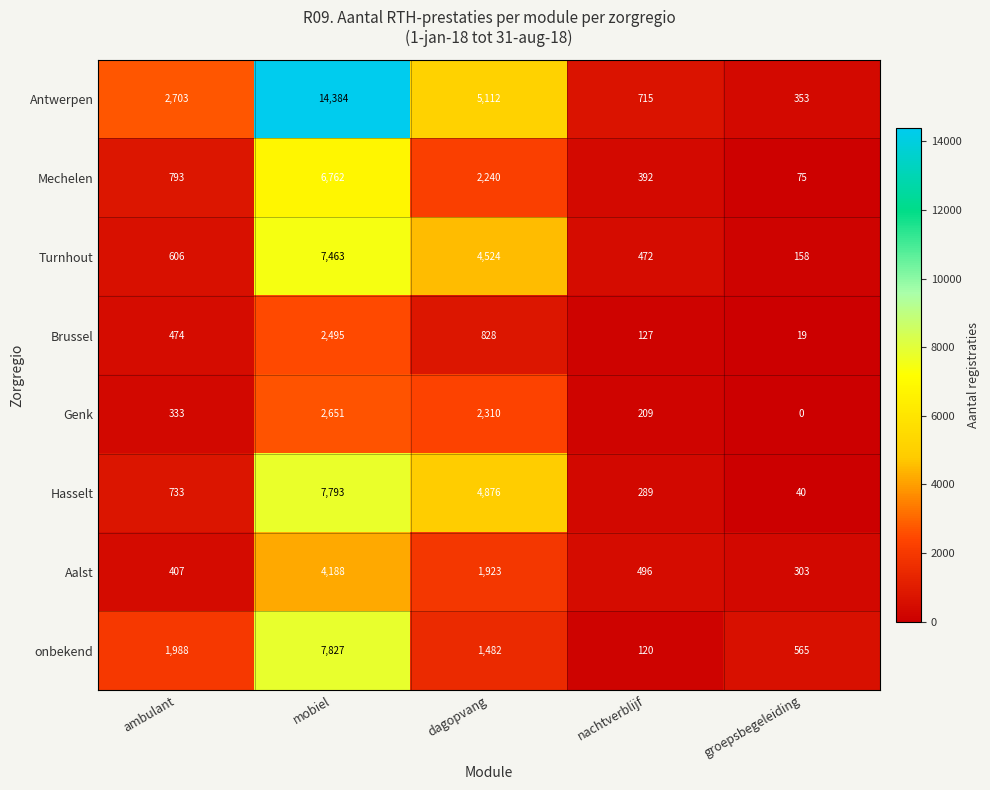

How many values in Genk are above zero?

4